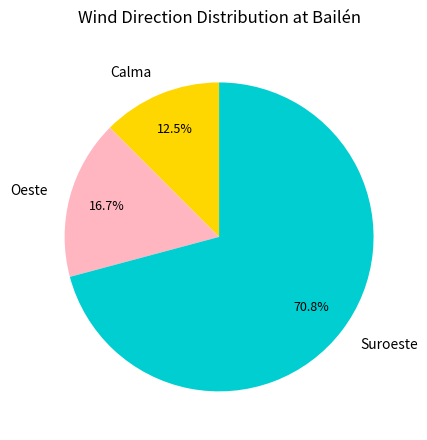

What percentage do Calma and Suroeste together represent?

83.3%